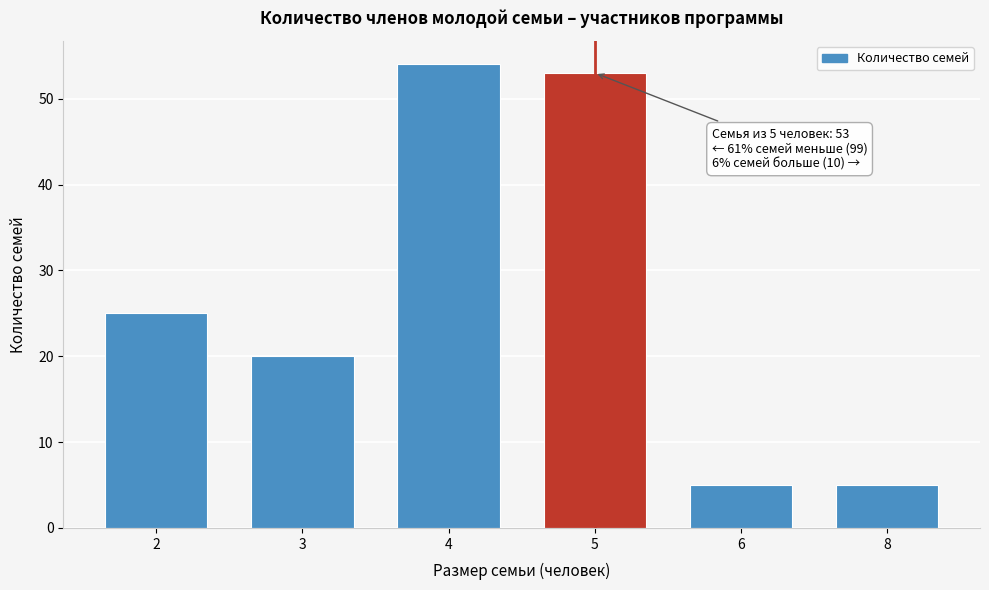

Reading left to right, what are all the values shown in this chart?

25	20	54	53	5	5